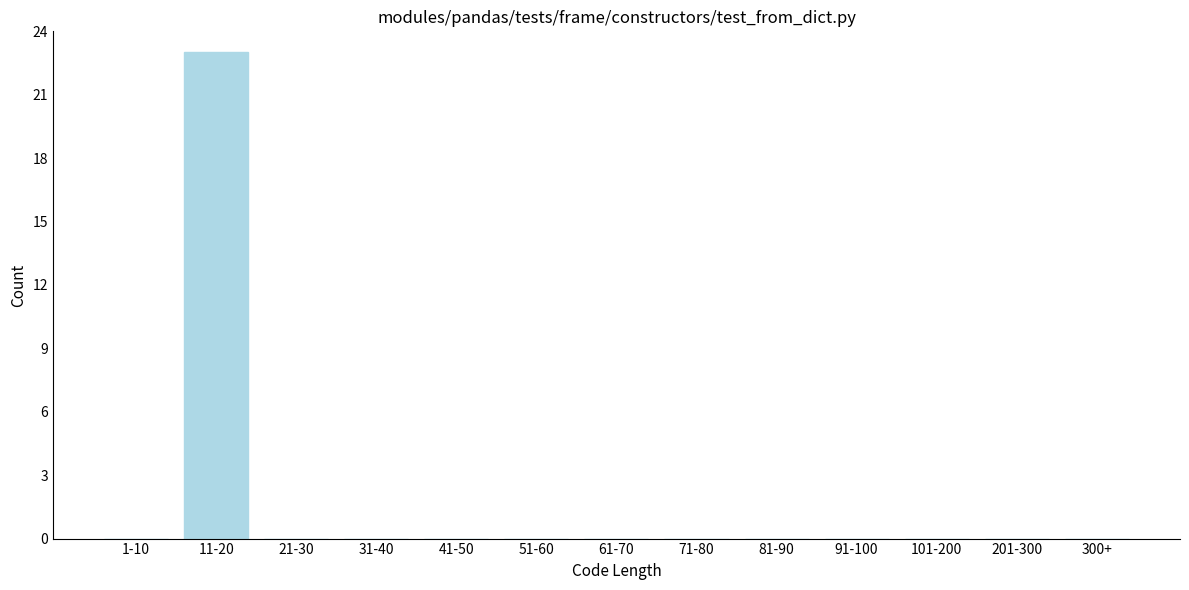

Reading left to right, extract all data points from this chart.

1-10=0	11-20=23	21-30=0	31-40=0	41-50=0	51-60=0	61-70=0	71-80=0	81-90=0	91-100=0	101-200=0	201-300=0	300+=0